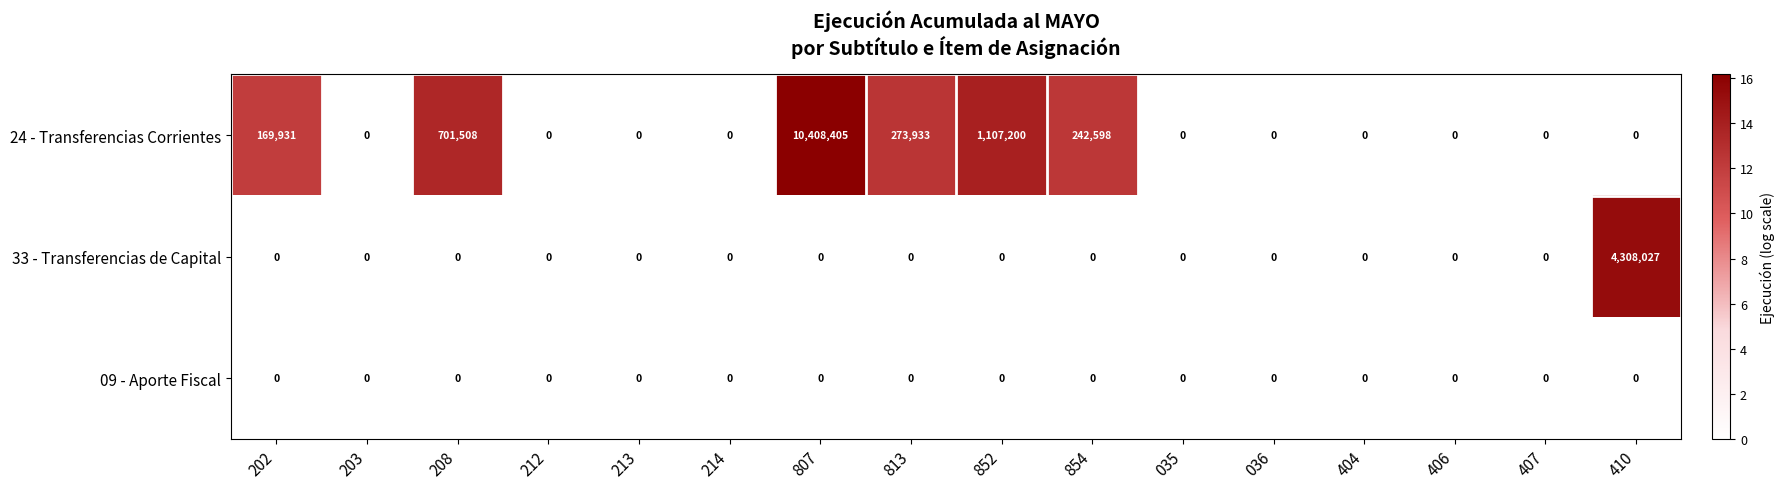

At how many categories does at least one series exceed 945892?

3